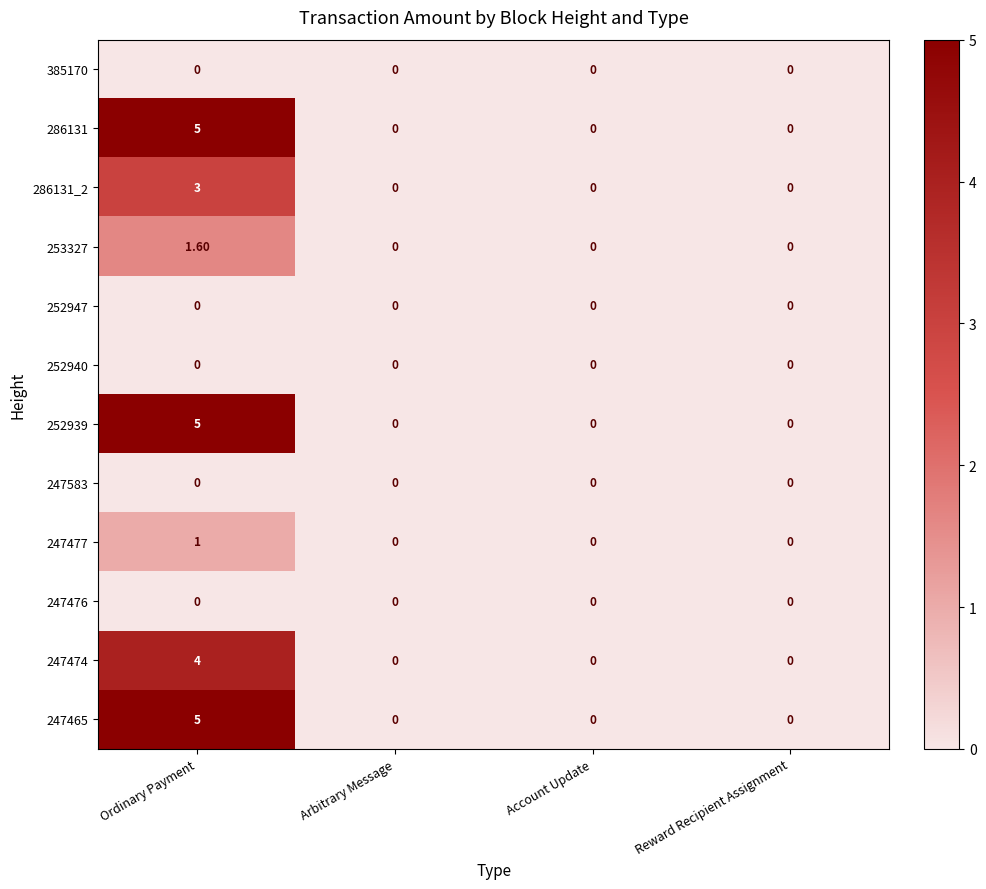

What is the total value across all series at Ordinary Payment?

24.6